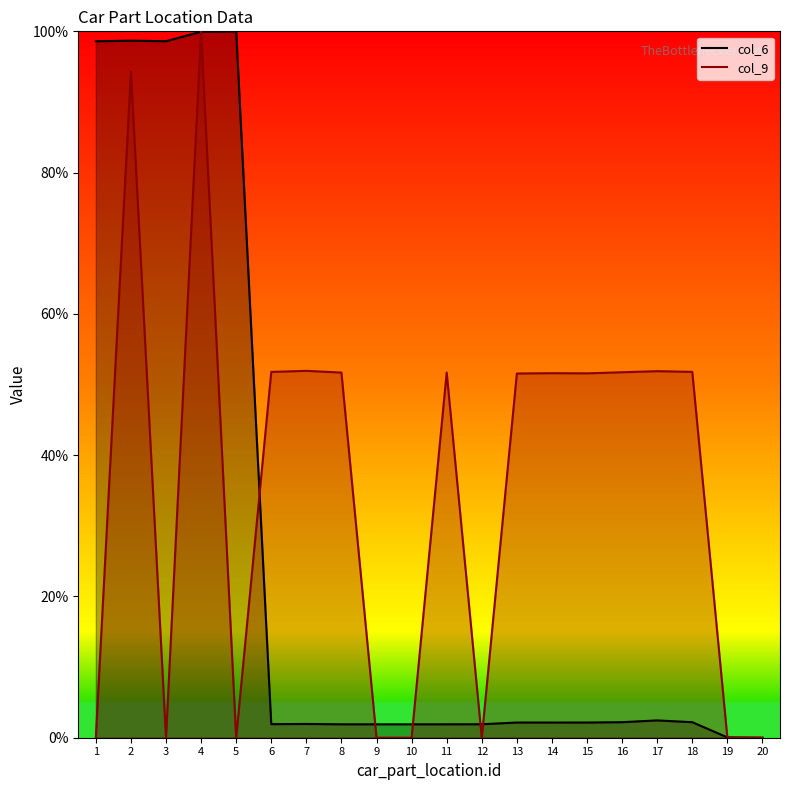

Reading left to right, extract all data points from this chart.

col_6: 1=98.6	2=98.7	3=98.6	4=99.9	5=100.0	6=1.9	7=1.9	8=1.9	9=1.9	10=1.9	11=1.9	12=1.9	13=2.2	14=2.2	15=2.2	16=2.2	17=2.5	18=2.2	19=0.0	20=0.0
col_9: 1=0.0	2=94.3	3=0.0	4=100.0	5=0.0	6=51.8	7=51.9	8=51.7	9=0.0	10=0.0	11=51.7	12=0.0	13=51.6	14=51.6	15=51.6	16=51.7	17=51.9	18=51.8	19=0.0	20=0.0